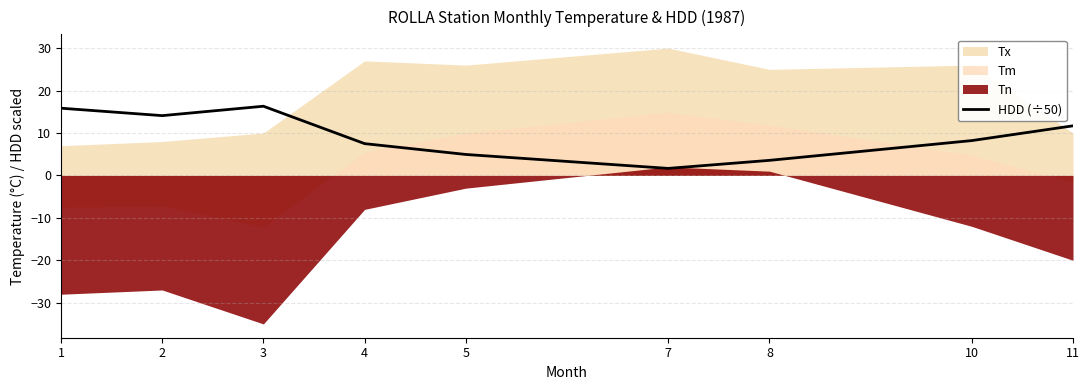

What is the value of the 8th point from the left?

8.2